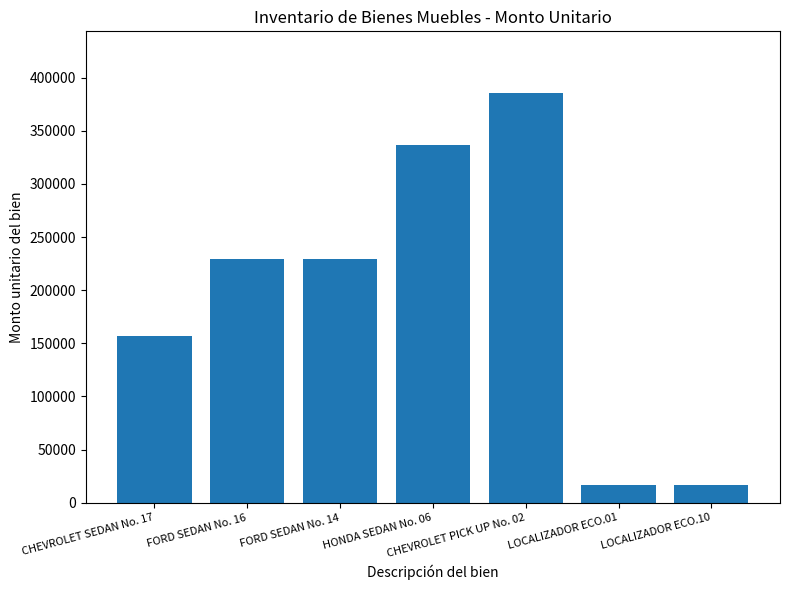

True or false: the data shows 16443.0 at LOCALIZADOR ECO.01.

True